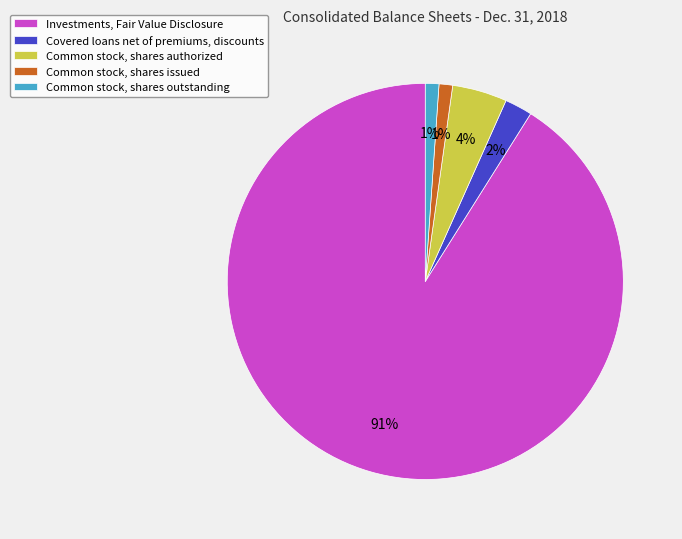

What percentage is the Common stock, shares authorized slice, to the nearest percent?

4%